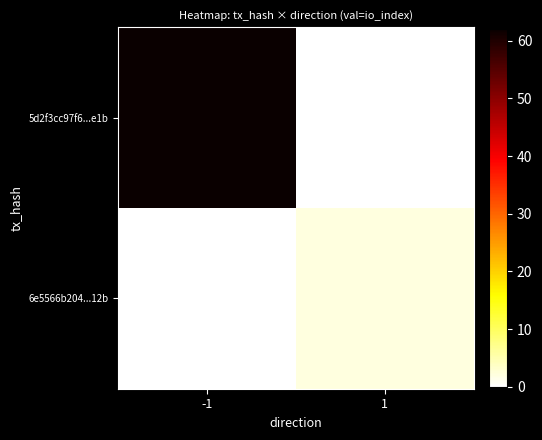

What is the total value across all series at -1?

62